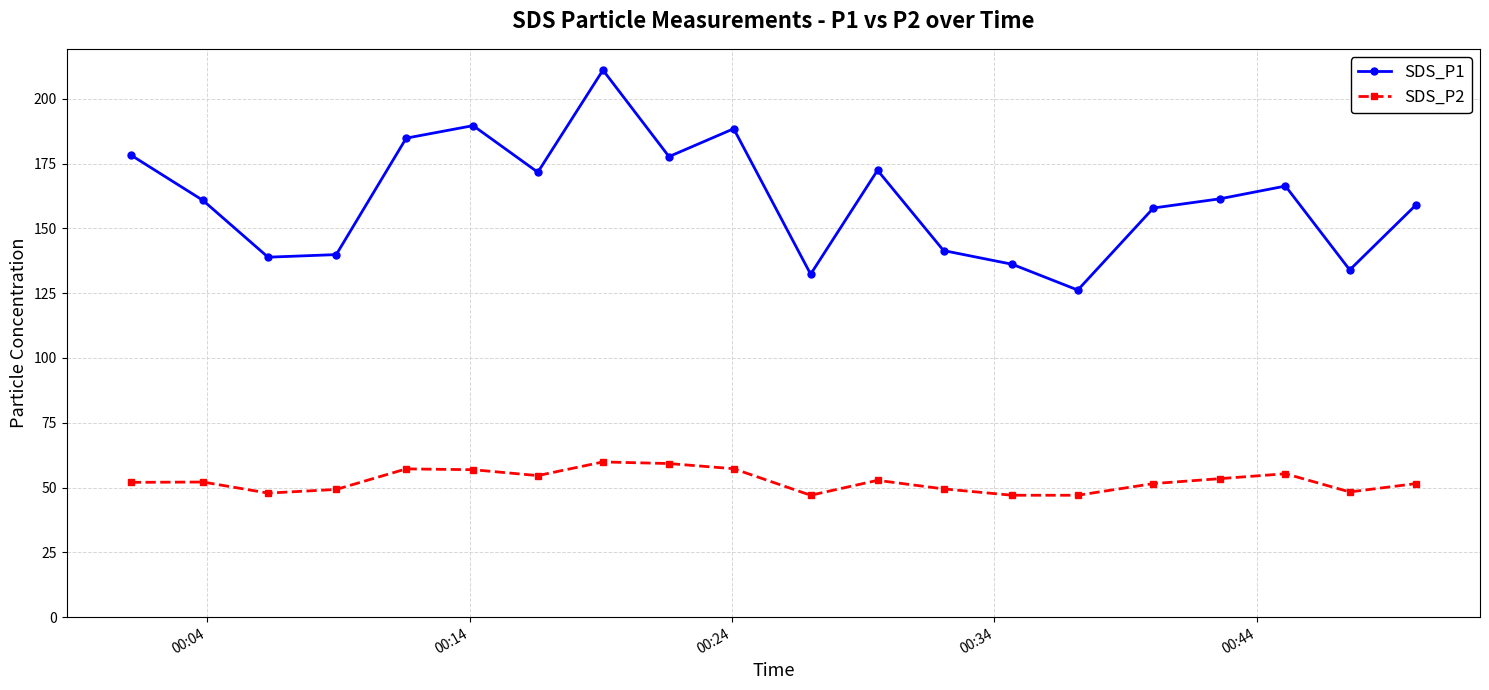

List the series in order of their peak value, lowest first.

SDS_P2, SDS_P1